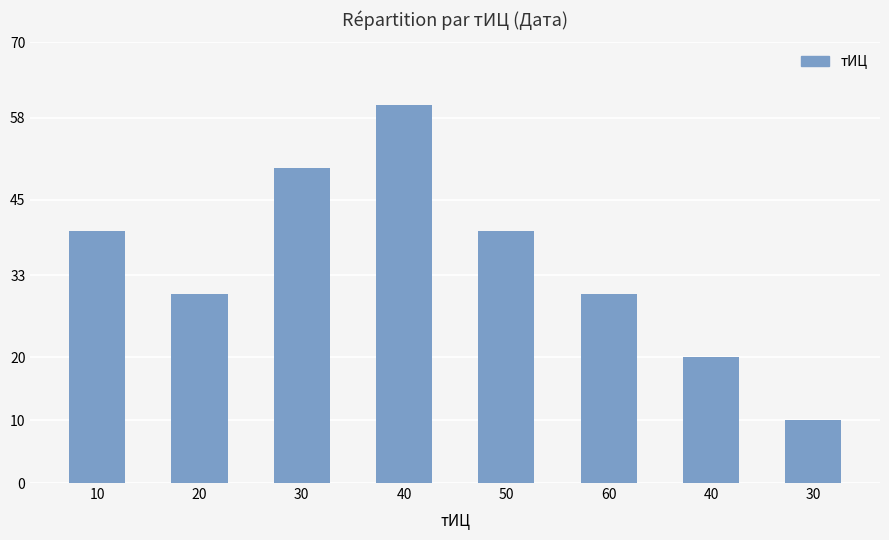

Count the values in the range 30 to 50.

5